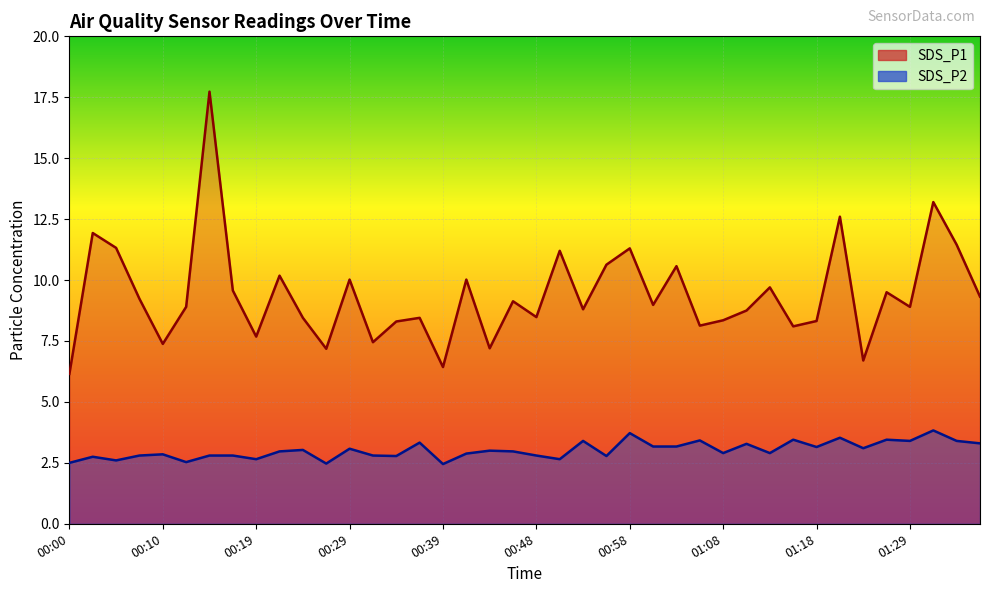

Is it true that SDS_P2 equals 3.4 at 01:29?

True